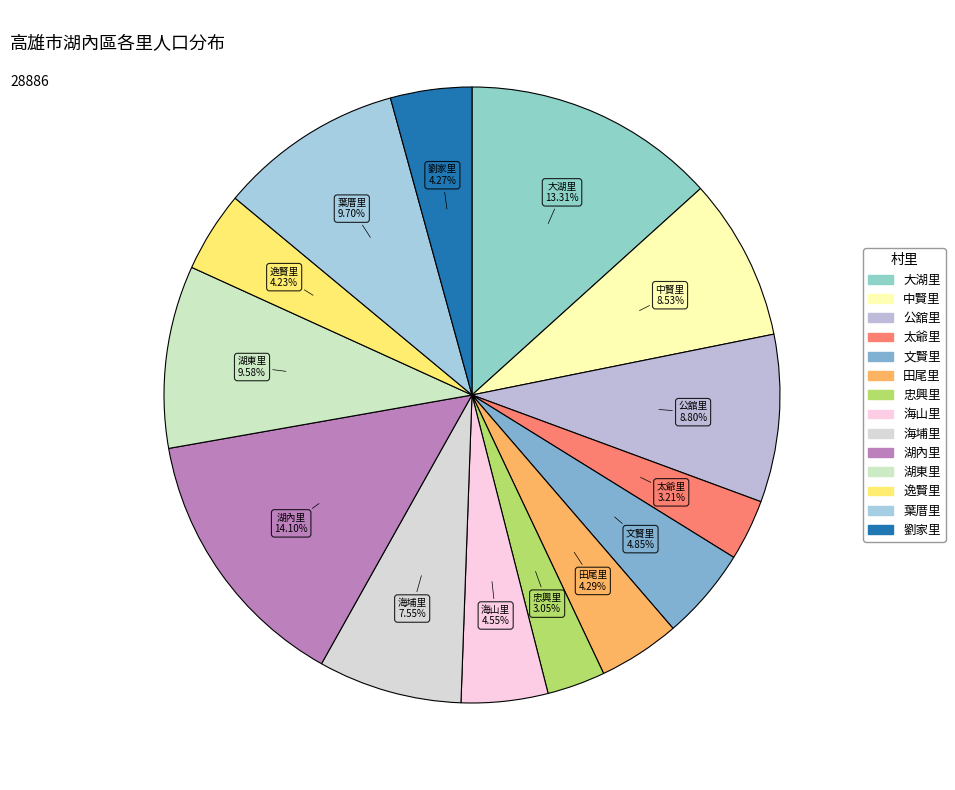

To the nearest percent, what is the difference between the largest and smallest slice percentages?

11%